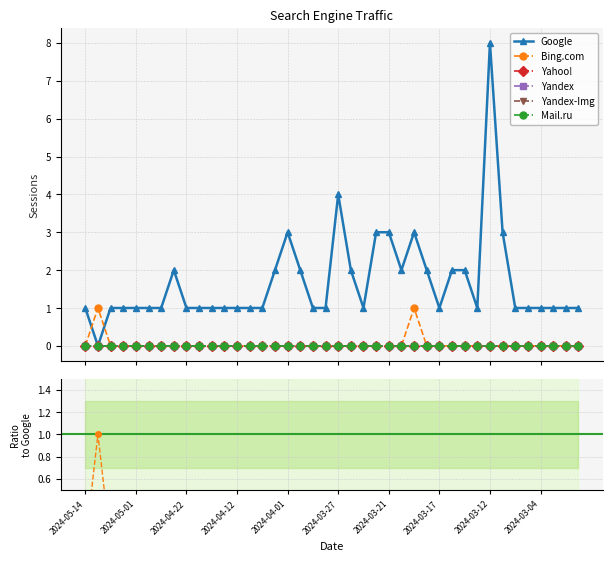

True or false: Yandex and Mail.ru cross at least once.

False